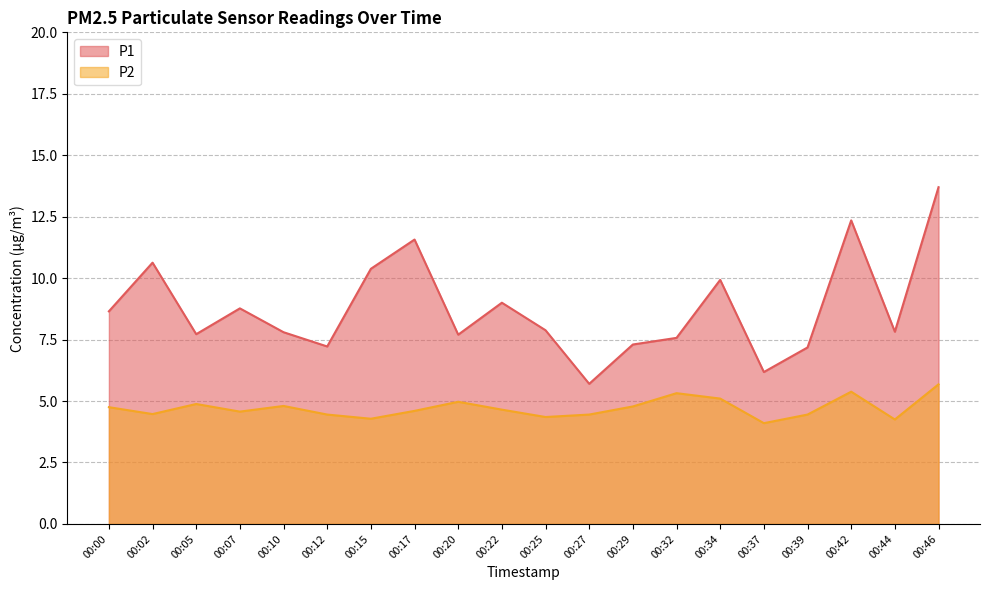

At how many categories does at least one series exceed 10?

5